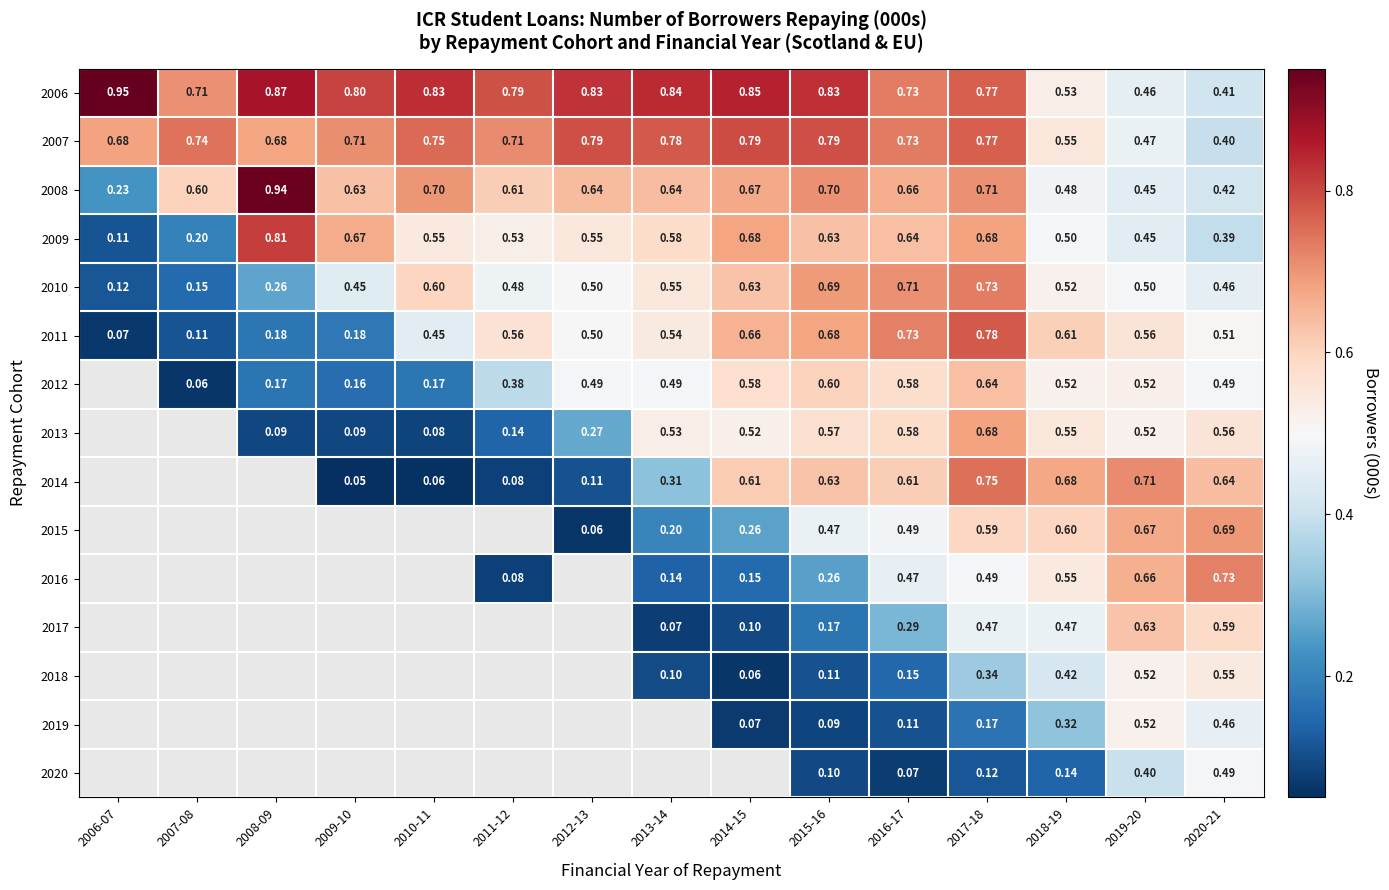

Is the value of 2007 at 2018-19 greater than the value of 2011 at 2008-09?

Yes